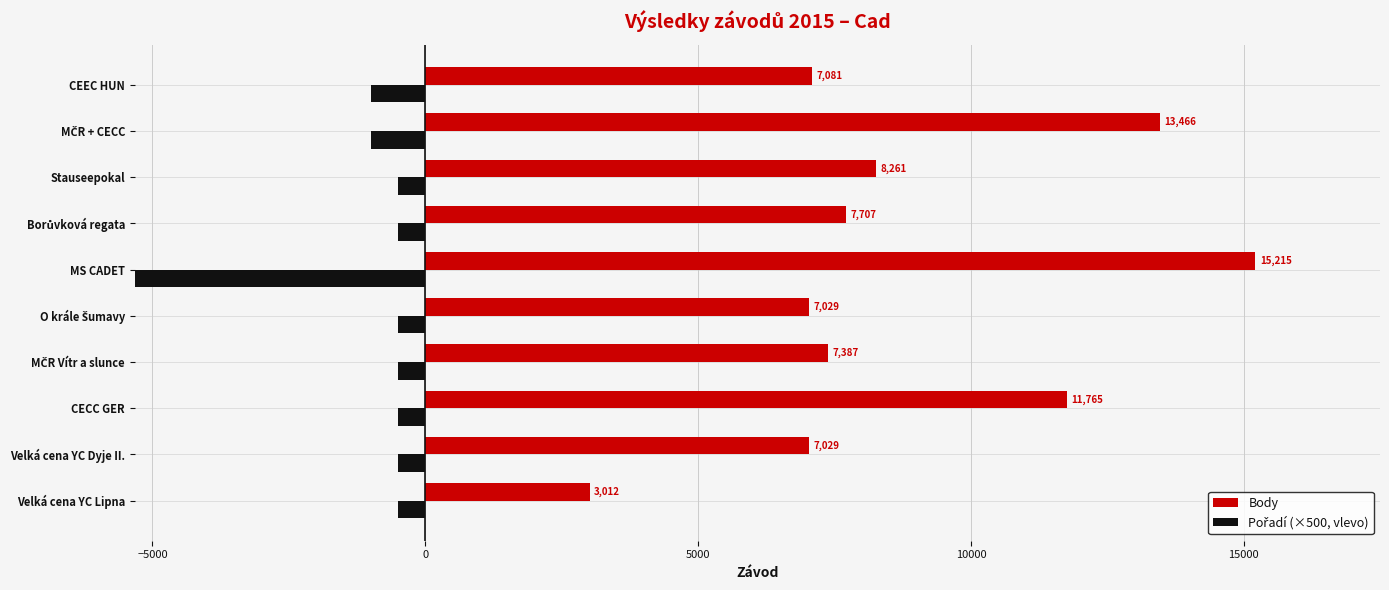

What is the difference between the maximum and second lowest values in the Pořadí (×500, vlevo) series?

500